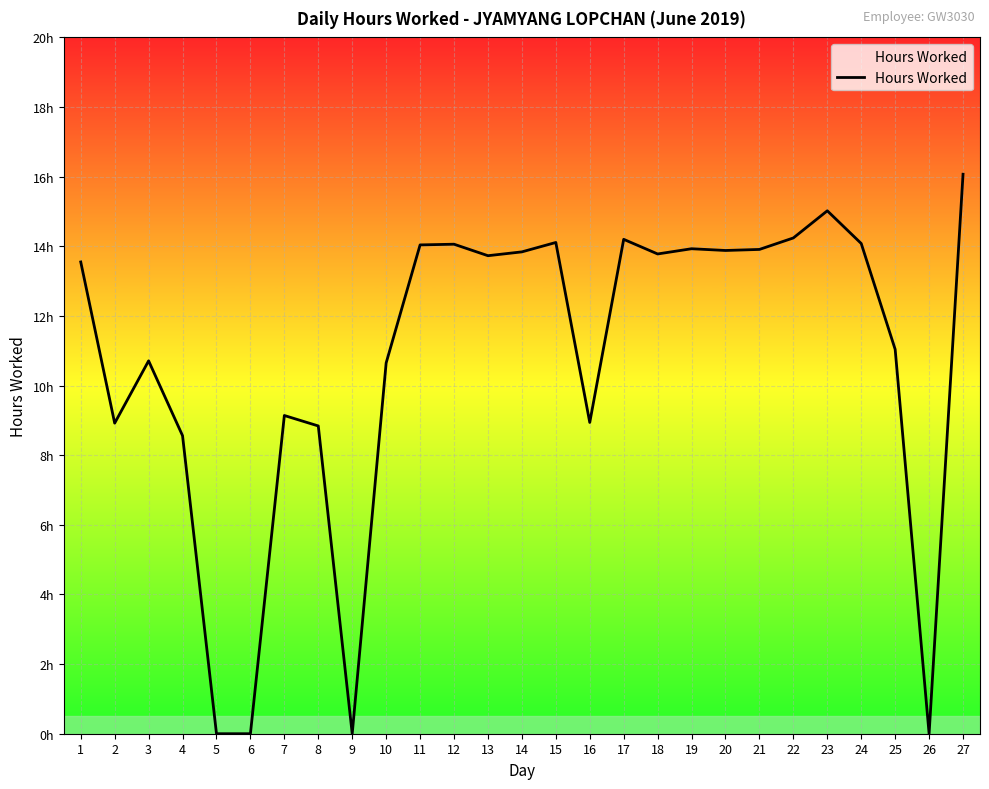

At which label is the value closest to 8?

4